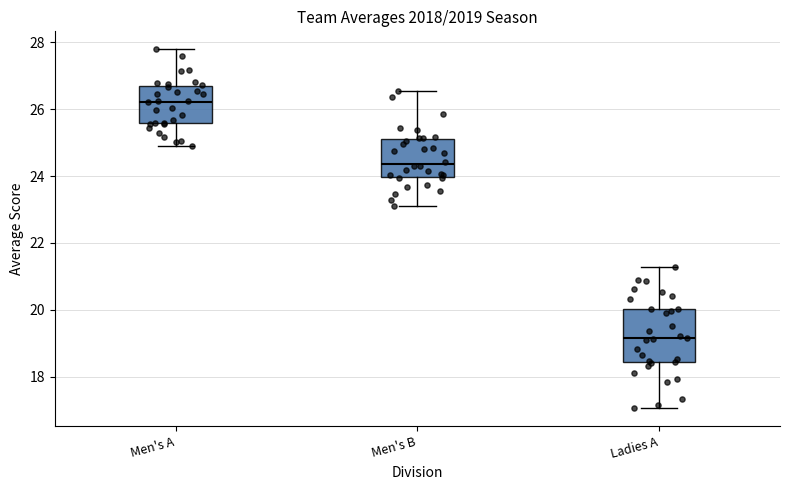

Where does the upper whisker of the box for Ladies A end on the y-axis? The values are not printed on the chart, so give them approximately, as read against the axis.

21.2